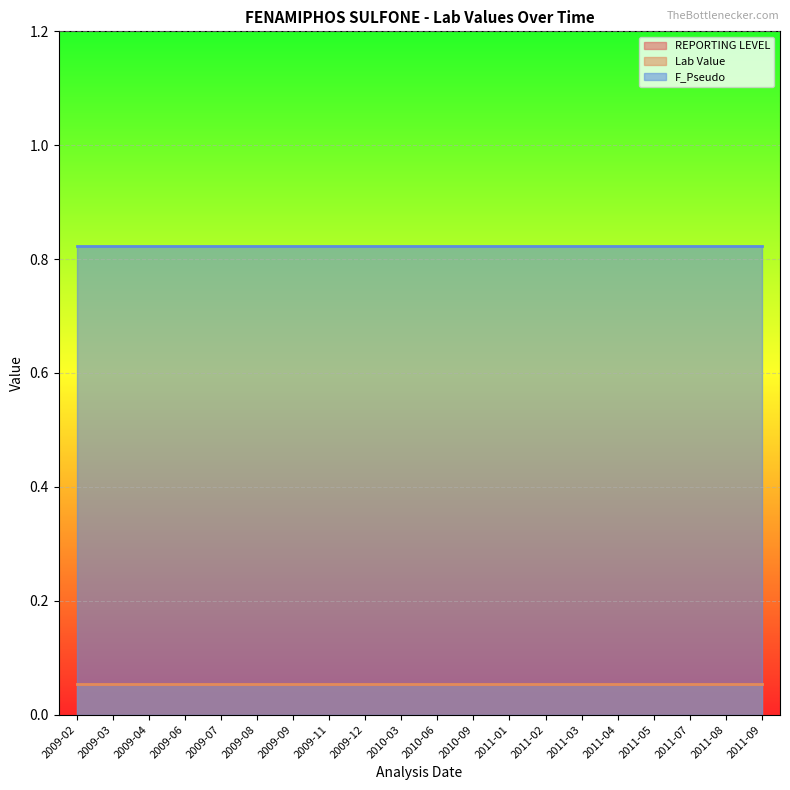

List the labels in order of REPORTING LEVEL value, largest first.

2009-02, 2009-03, 2009-04, 2009-06, 2009-07, 2009-08, 2009-09, 2009-11, 2009-12, 2010-03, 2010-06, 2010-09, 2011-01, 2011-02, 2011-03, 2011-04, 2011-05, 2011-07, 2011-08, 2011-09